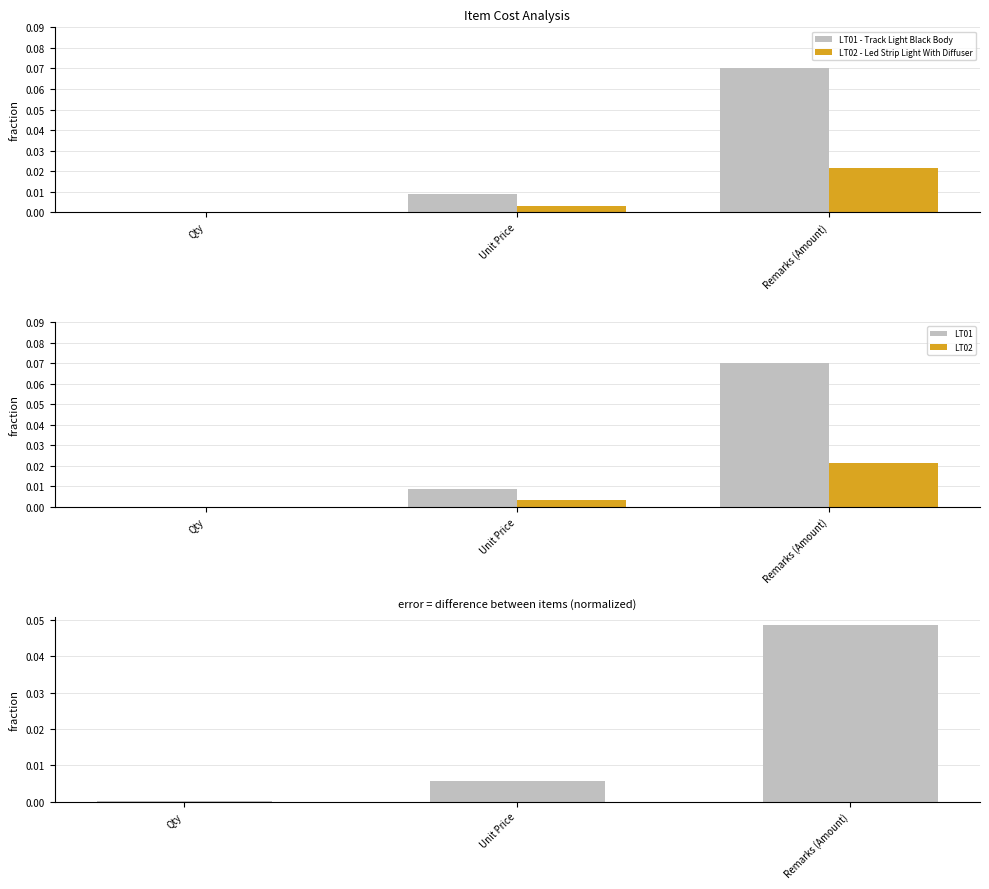

List the series in order of their peak value, lowest first.

LT02 - Led Strip Light With Diffuser, LT01 - Track Light Black Body